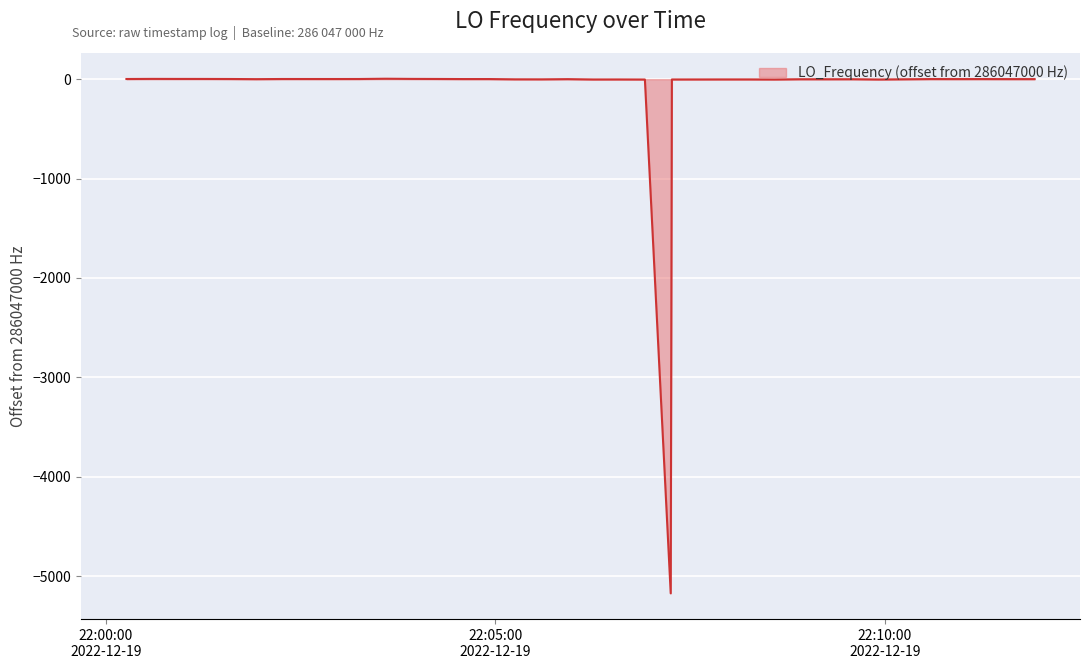

What is the smallest value displayed?

-5174.3